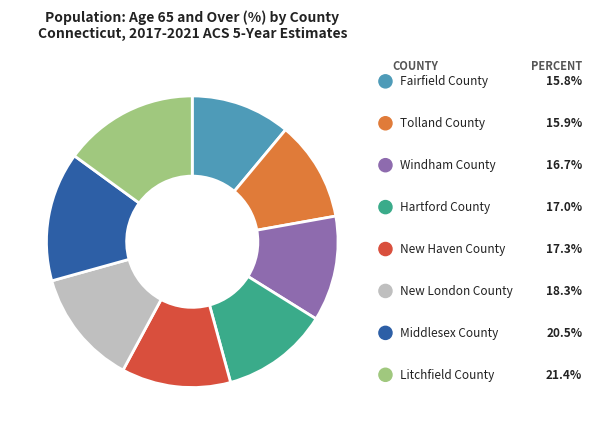

To the nearest percent, what portion does Hartford County represent?

12%